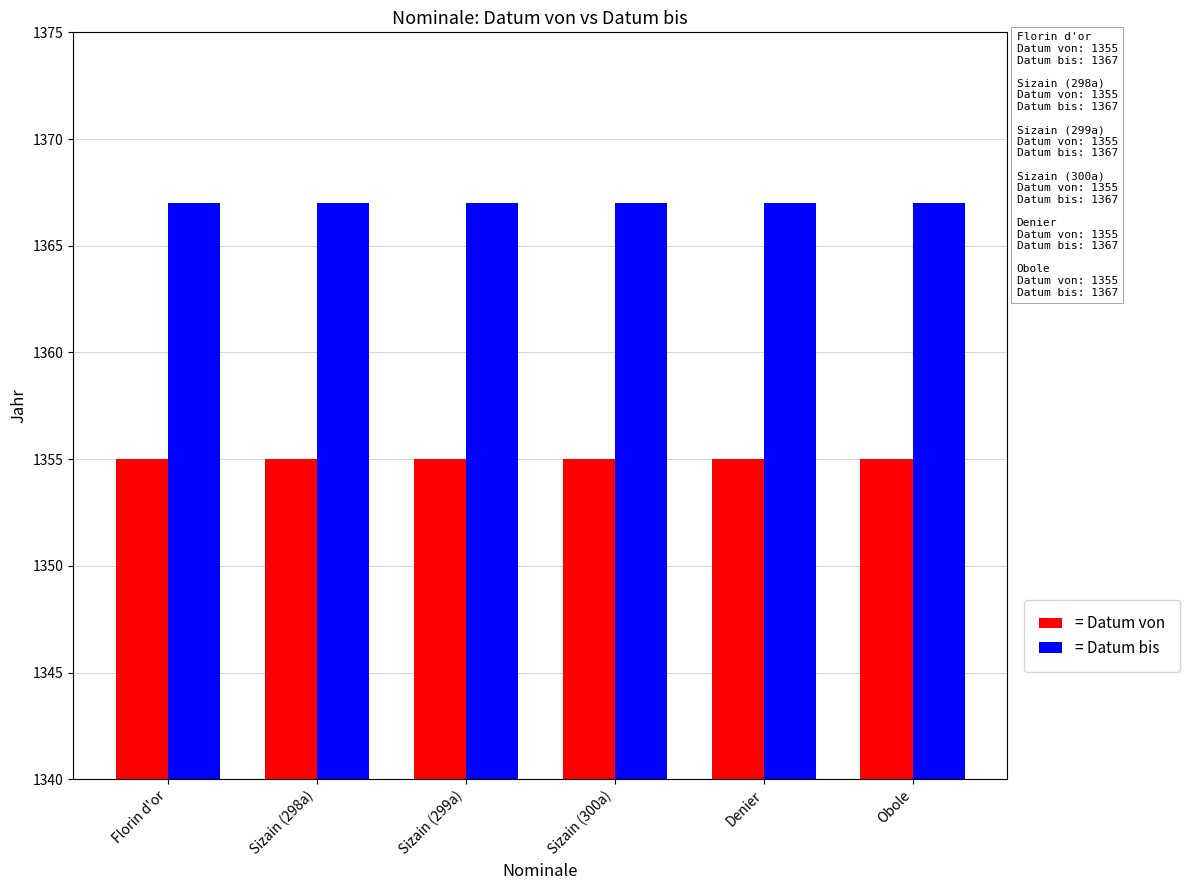

What position from the left is Denier?

5